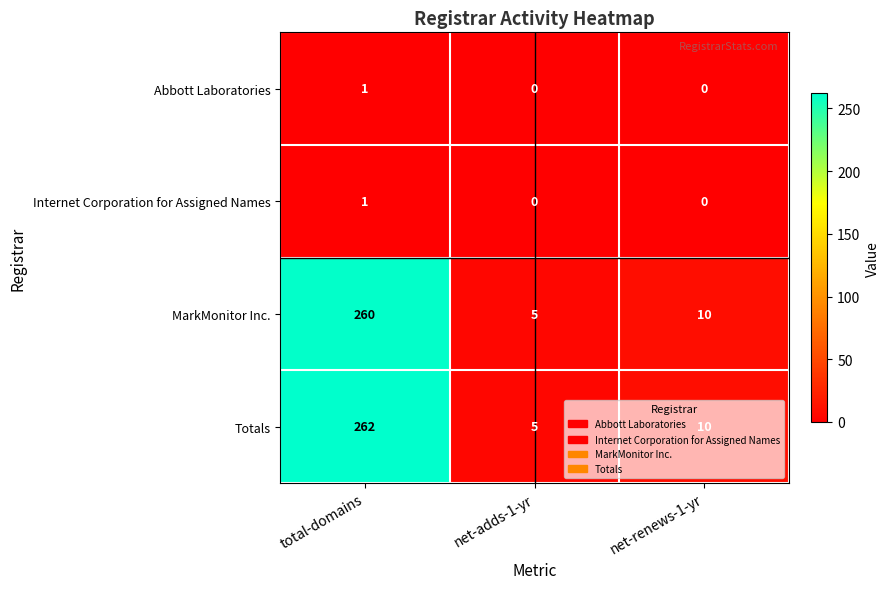

What is the difference between the maximum and second lowest values in the Totals series?

252